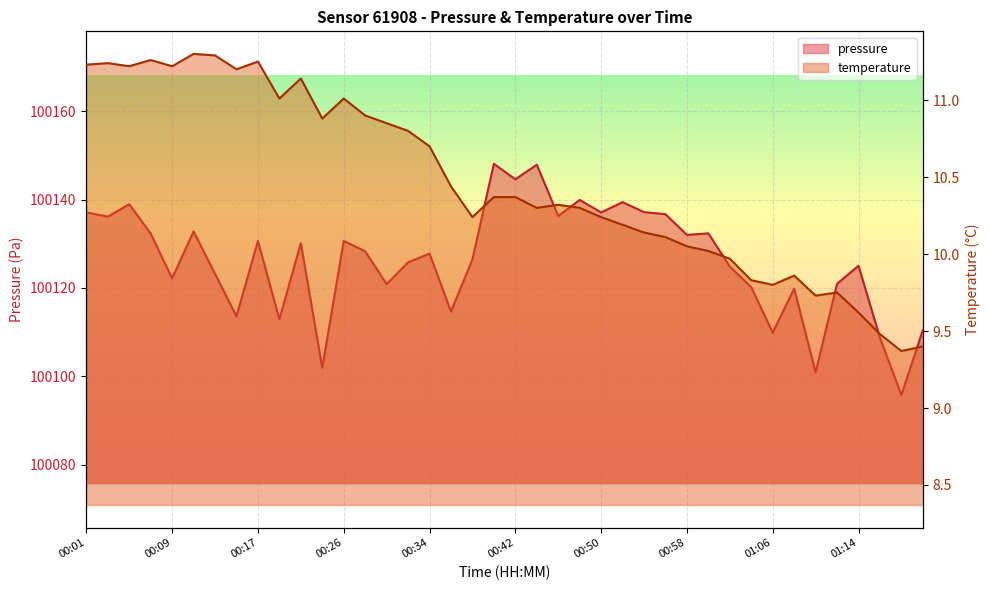

The temperature series shows 11.2 at 00:03. True or false?

True